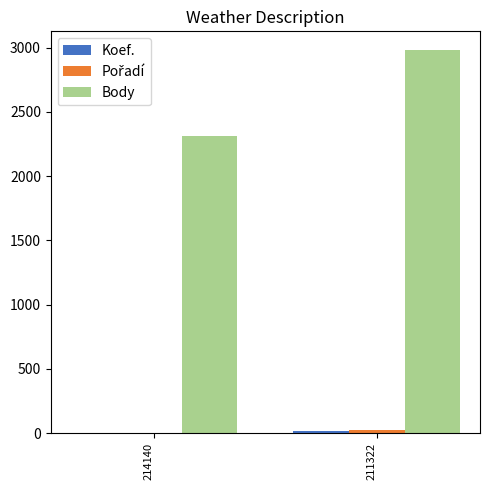

What is the maximum value for Body?

2978